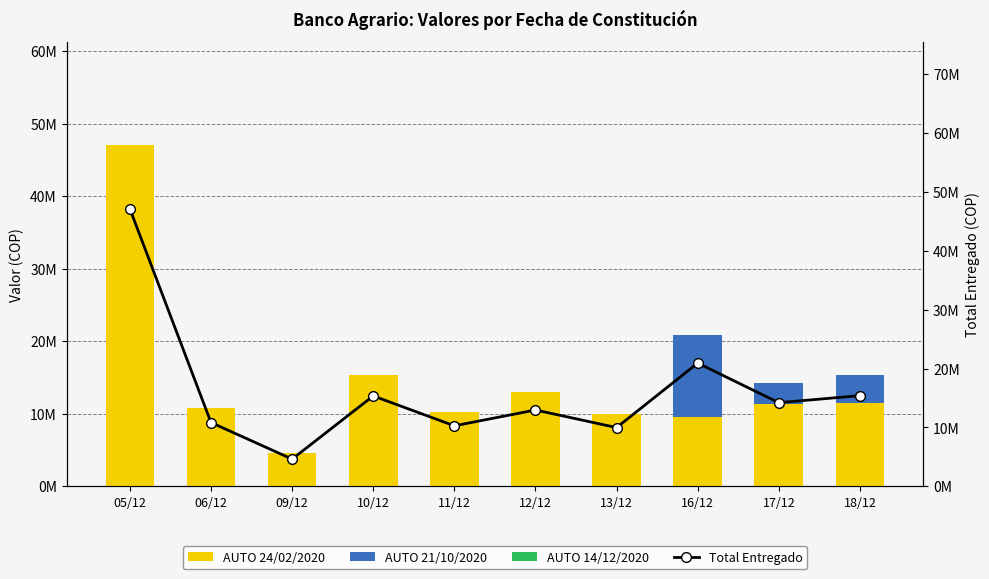

Is the value of AUTO 21/10/2020 at 05/12 greater than the value of Total Entregado at 09/12?

No